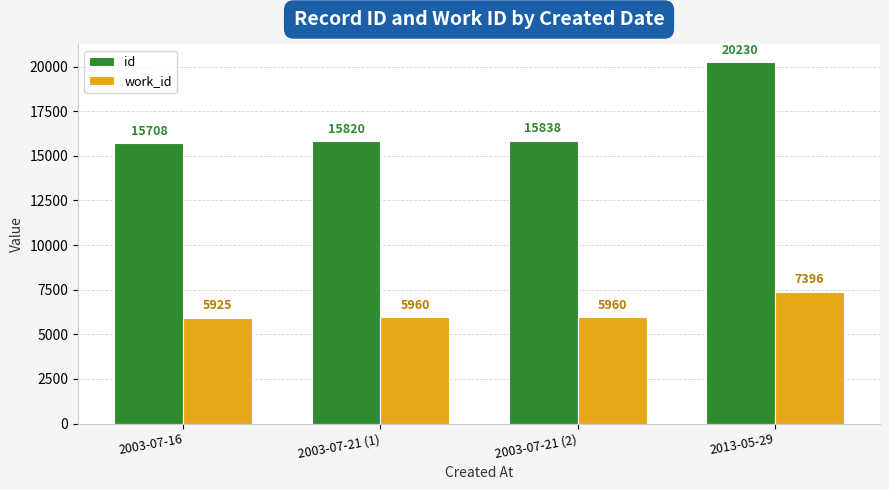

What is the approximate value of id at 2013-05-29?

20230